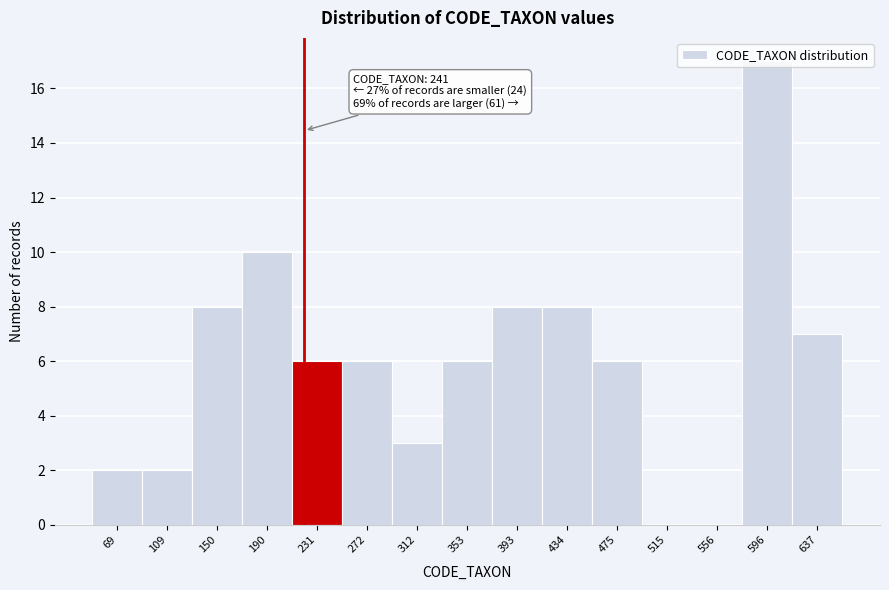

What is the greatest value displayed?

17